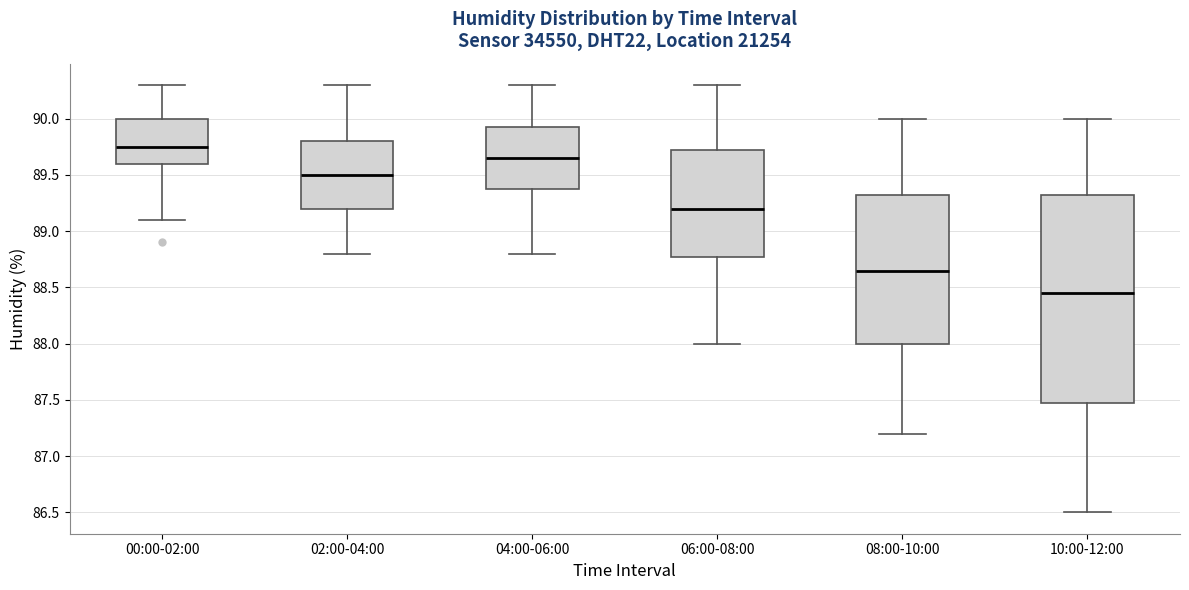

Reading left to right, transcribe this box plot: for each box, give where its median line is, the range the box spans, and where its two whiskers end, as read against the y-axis. The values are not printed on the chart, so give them approximately, as read against the axis.

00:00-02:00: median 89.75, box 89.60 to 90.00, whiskers 89.10 to 90.30
02:00-04:00: median 89.50, box 89.20 to 89.80, whiskers 88.80 to 90.30
04:00-06:00: median 89.65, box 89.40 to 89.95, whiskers 88.80 to 90.30
06:00-08:00: median 89.20, box 88.80 to 89.75, whiskers 88.00 to 90.30
08:00-10:00: median 88.65, box 88.00 to 89.35, whiskers 87.20 to 90.00
10:00-12:00: median 88.45, box 87.50 to 89.35, whiskers 86.50 to 90.00